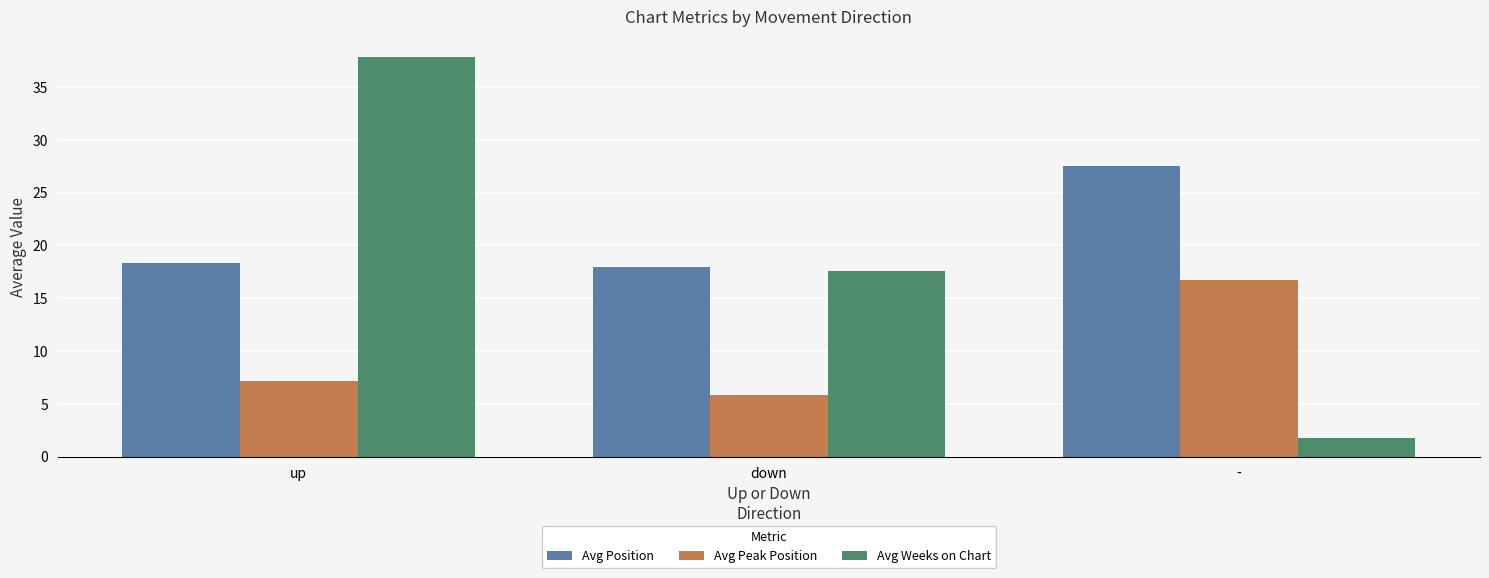

What is the sum of the Avg Position values at down and -?

45.5